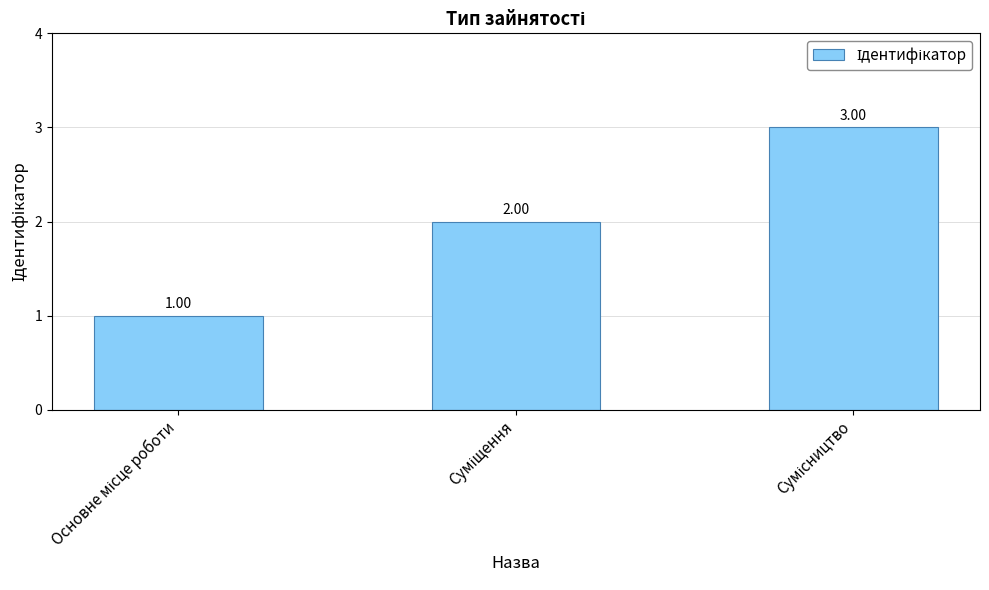

What is the sum of all values?

6